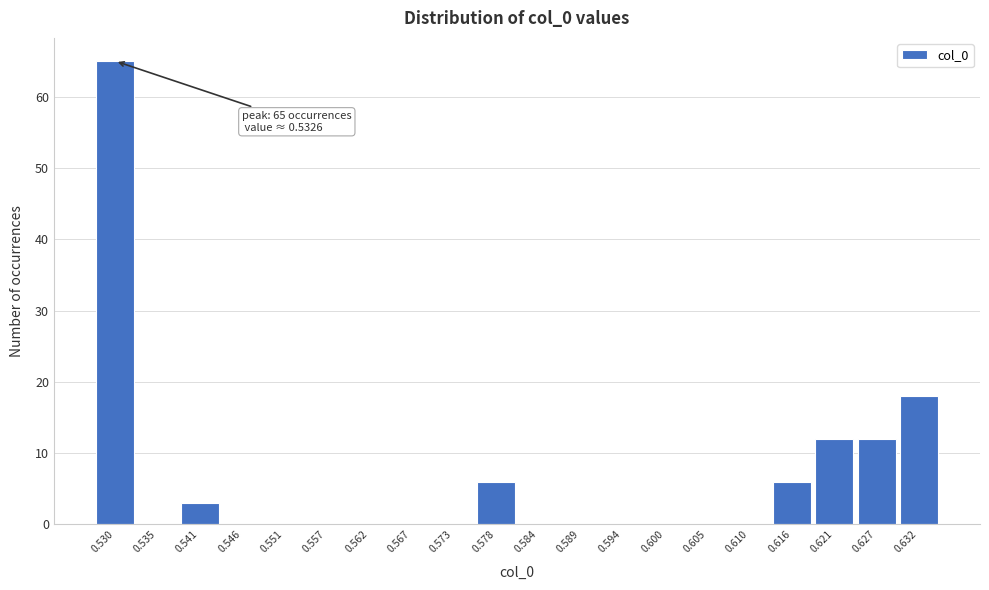

Reading right to left, what are all the values shown in this chart?

0.632=18	0.627=12	0.621=12	0.616=6	0.610=0	0.605=0	0.600=0	0.594=0	0.589=0	0.584=0	0.578=6	0.573=0	0.567=0	0.562=0	0.557=0	0.551=0	0.546=0	0.541=3	0.535=0	0.530=65